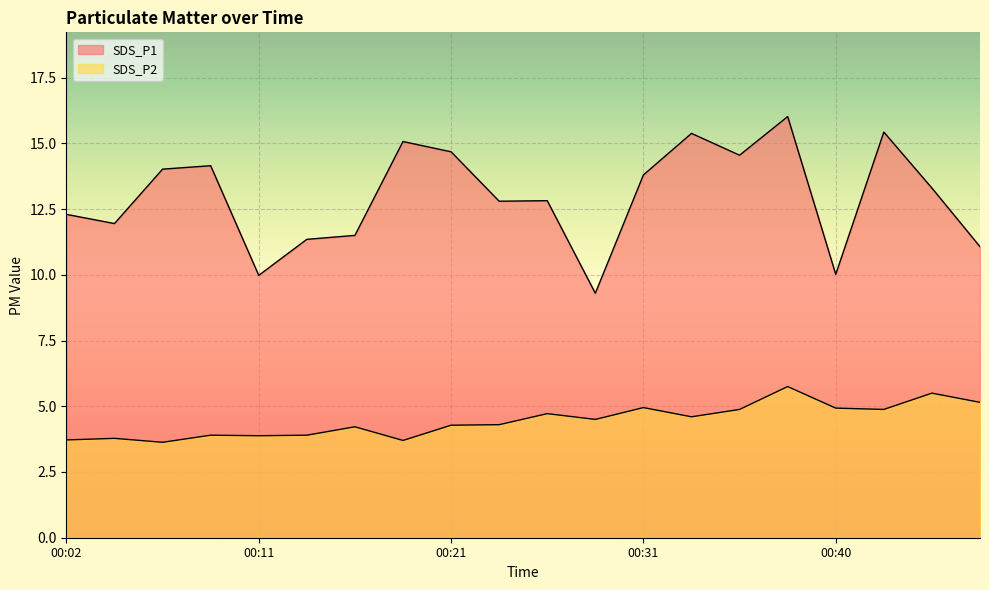

How many categories are shown in the chart?

20